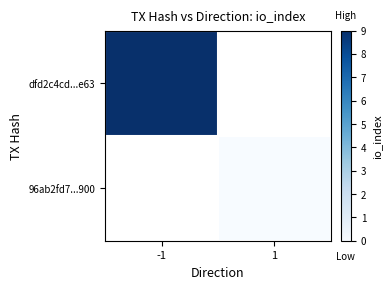

True or false: dfd2c4cd...e63 has a value of 5.2 at -1.

False